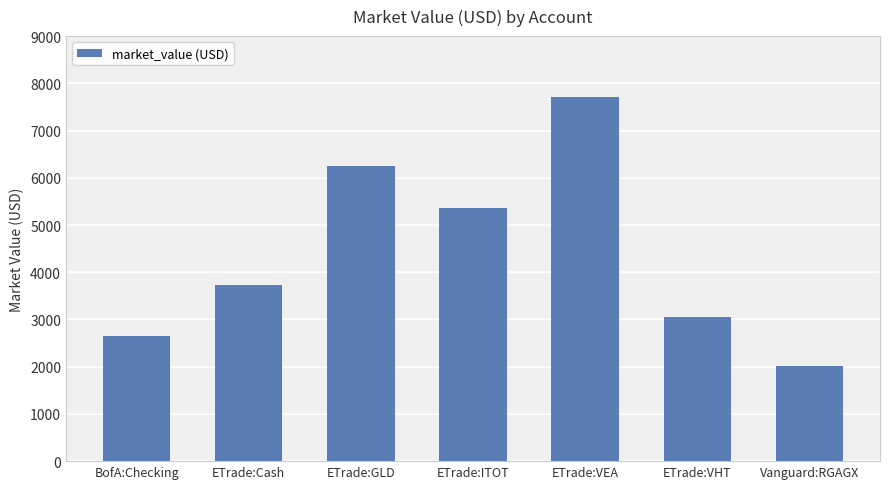

Reading left to right, list all the values displayed in this chart.

BofA:Checking=2651.9	ETrade:Cash=3726.5	ETrade:GLD=6255.7	ETrade:ITOT=5369.2	ETrade:VEA=7720.6	ETrade:VHT=3052.5	Vanguard:RGAGX=2009.1